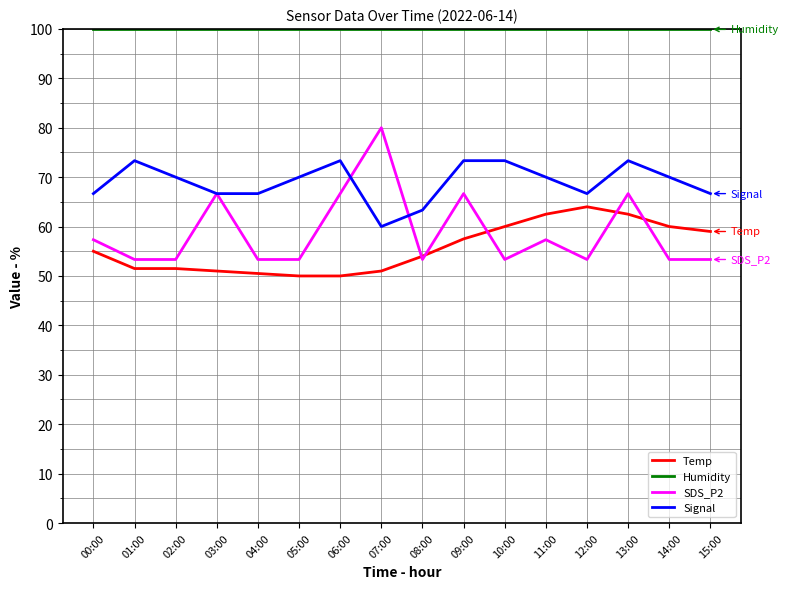

Reading right to left, transcribe all the data shown in this chart.

Temp: 59.0	60.0	62.5	64.0	62.5	60.0	57.5	54.0	51.0	50.0	50.0	50.5	51.0	51.5	51.5	55.0
Humidity: 99.9	99.9	99.9	99.9	99.9	99.9	99.9	99.9	99.9	99.9	99.9	99.9	99.9	99.9	99.9	99.9
SDS_P2: 53.3	53.3	66.7	53.3	57.3	53.3	66.7	53.3	80.0	66.7	53.3	53.3	66.7	53.3	53.3	57.3
Signal: 66.7	70.0	73.3	66.7	70.0	73.3	73.3	63.3	60.0	73.3	70.0	66.7	66.7	70.0	73.3	66.7